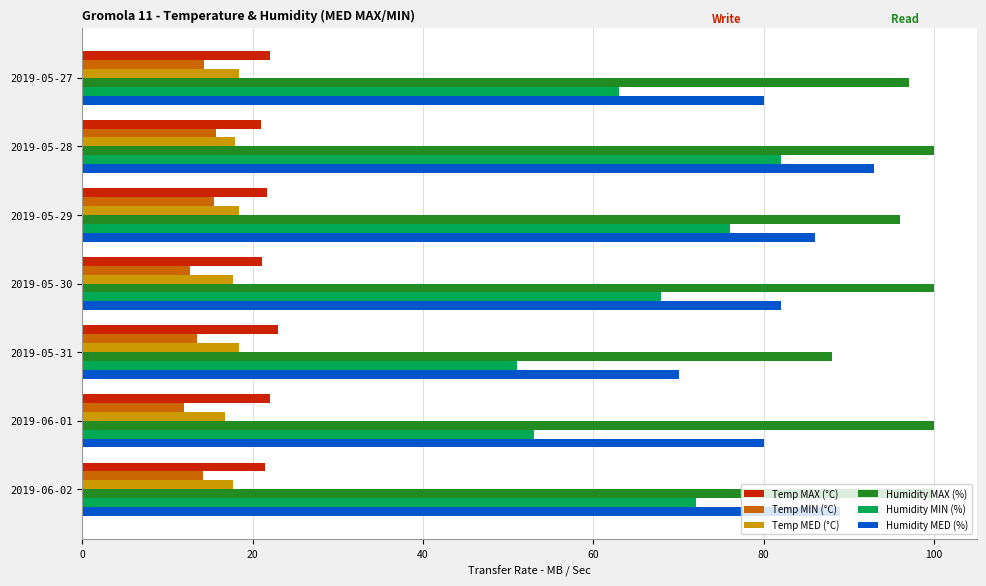

What is the highest value of the Humidity MED (%) series?

93.0